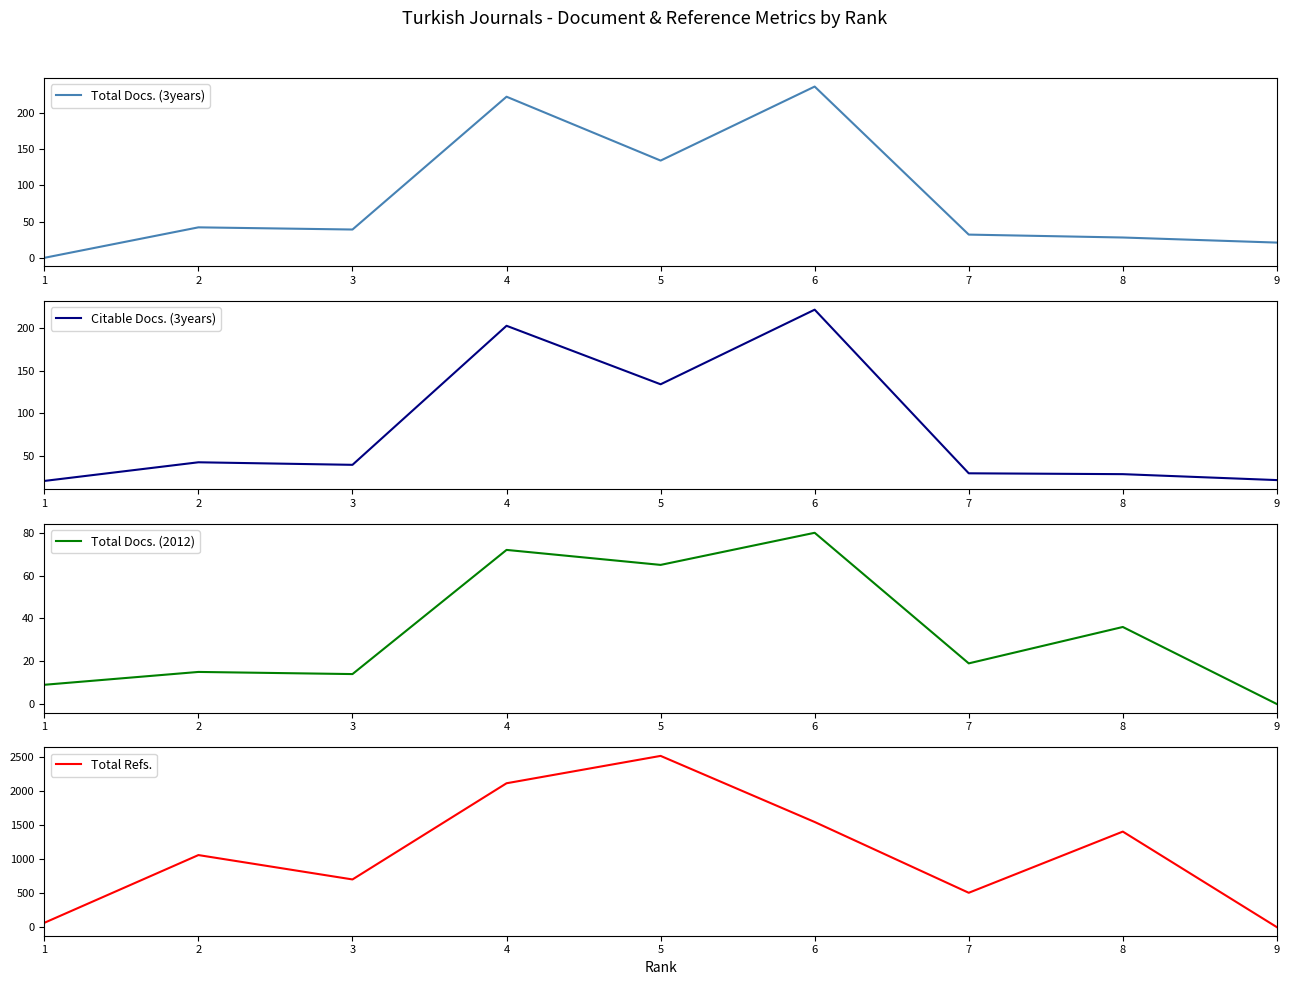

List the series in order of their peak value, lowest first.

Total Docs. (2012), Citable Docs. (3years), Total Docs. (3years), Total Refs.